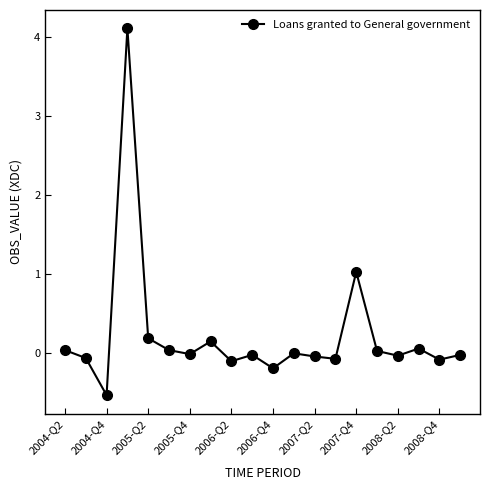

Does the chart have visible grid lines?

No